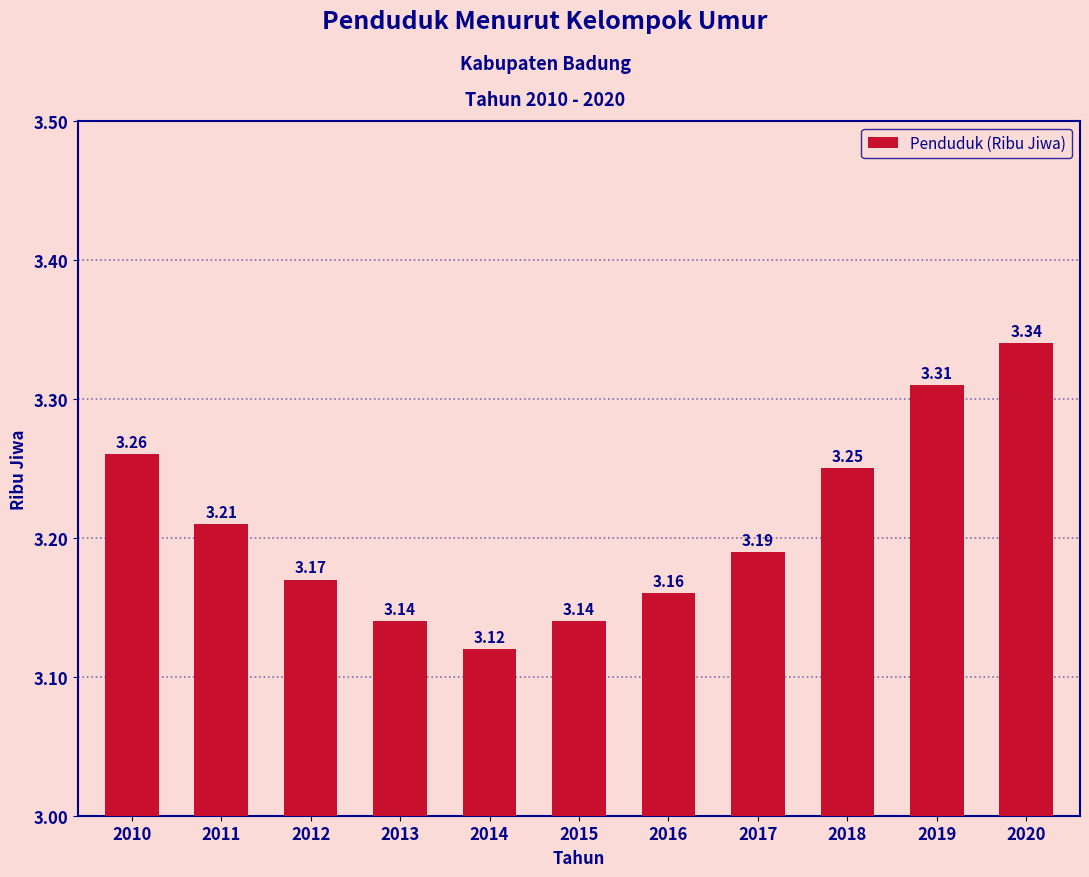

What is the sum of all values?

35.3